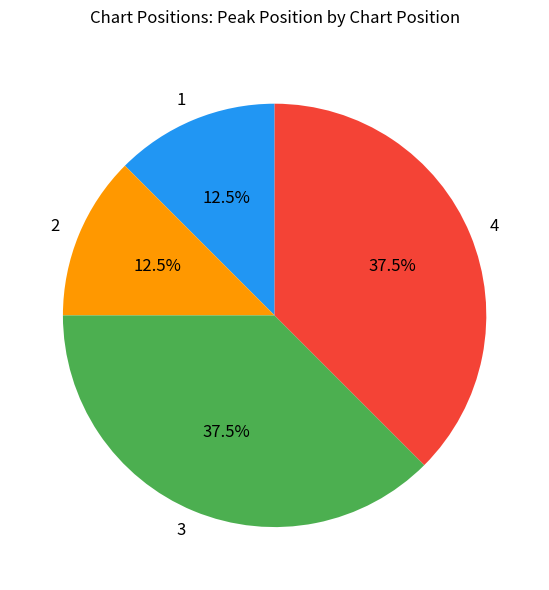

To the nearest percent, what is the average slice percentage?

25%